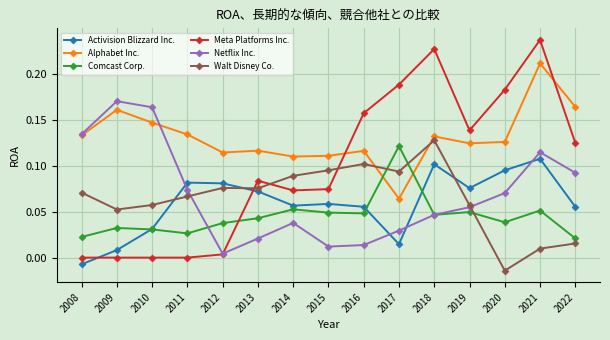

Is the value of Meta Platforms Inc. at 2014 greater than the value of Activision Blizzard Inc. at 2008?

Yes